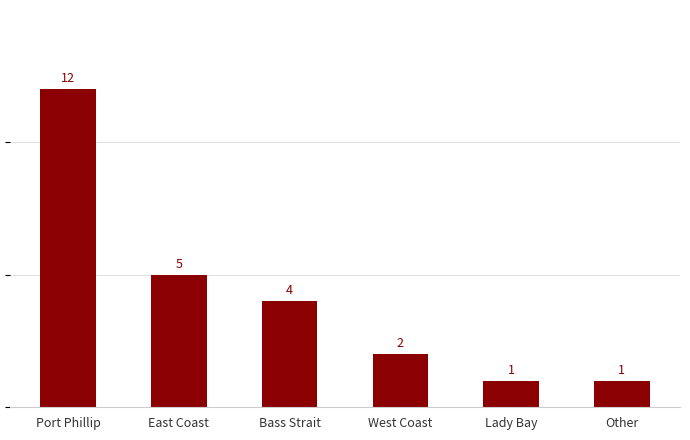

What is the value of the 6th bar from the left?

1